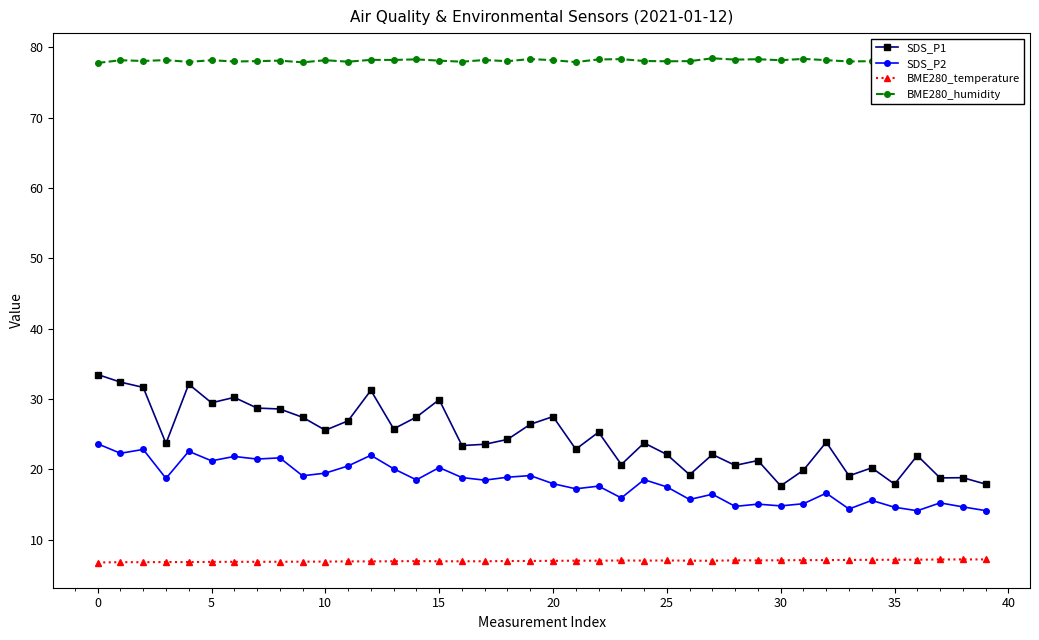

True or false: BME280_humidity and SDS_P2 intersect in this chart.

False